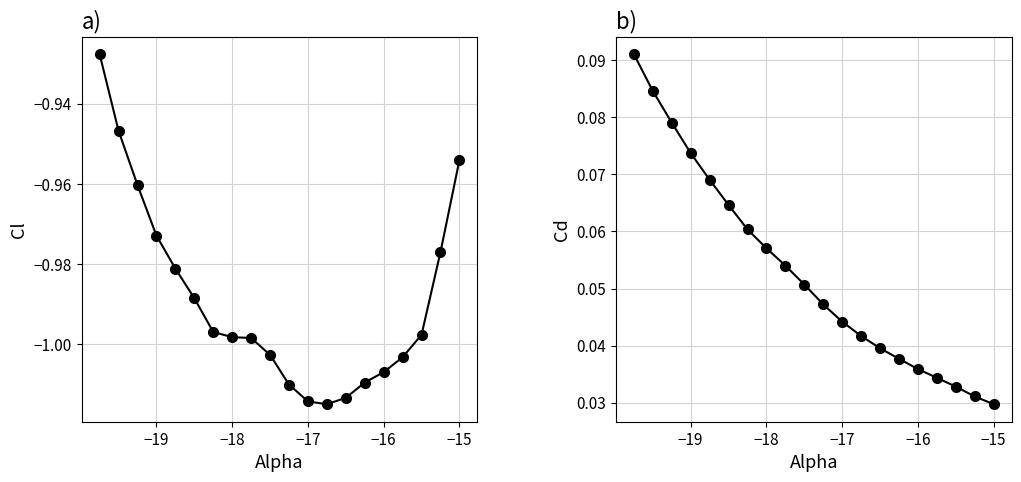

How many Cd values are between 0 and 1?

20